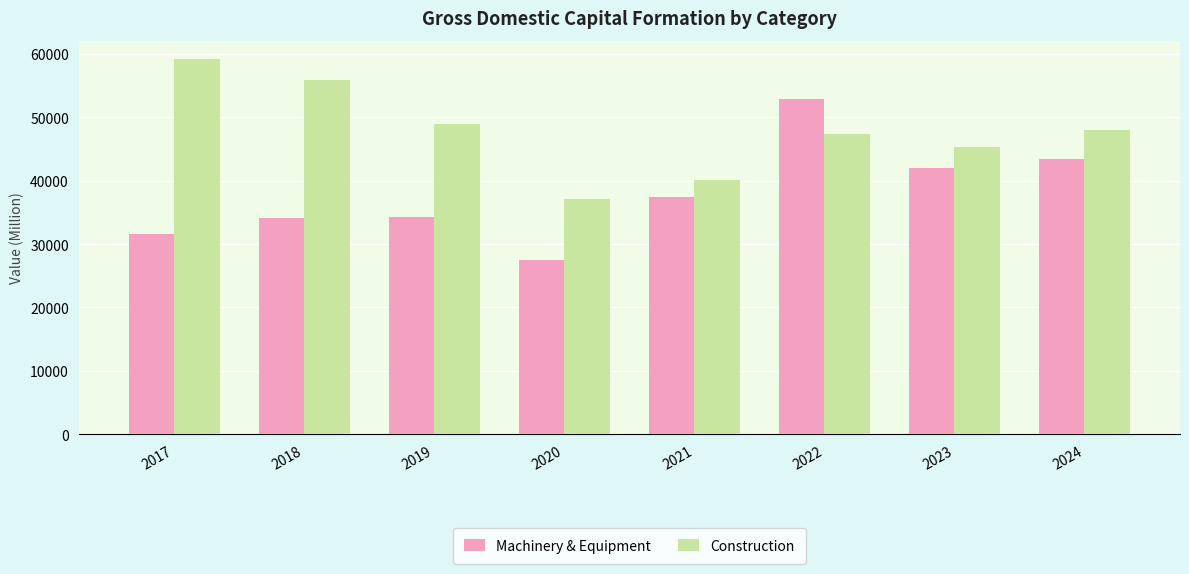

At 2019, list the series in order from largest to smallest.

Construction, Machinery & Equipment